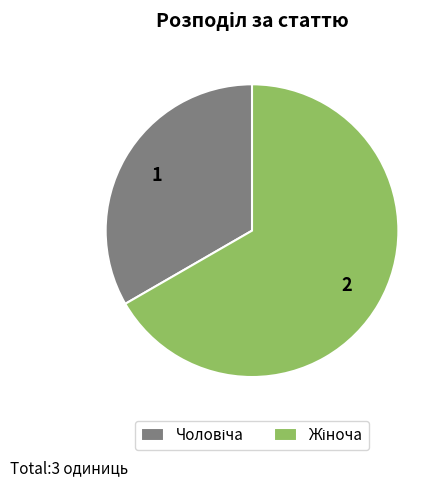

Is there any slice that represents more than half of the pie?

Yes